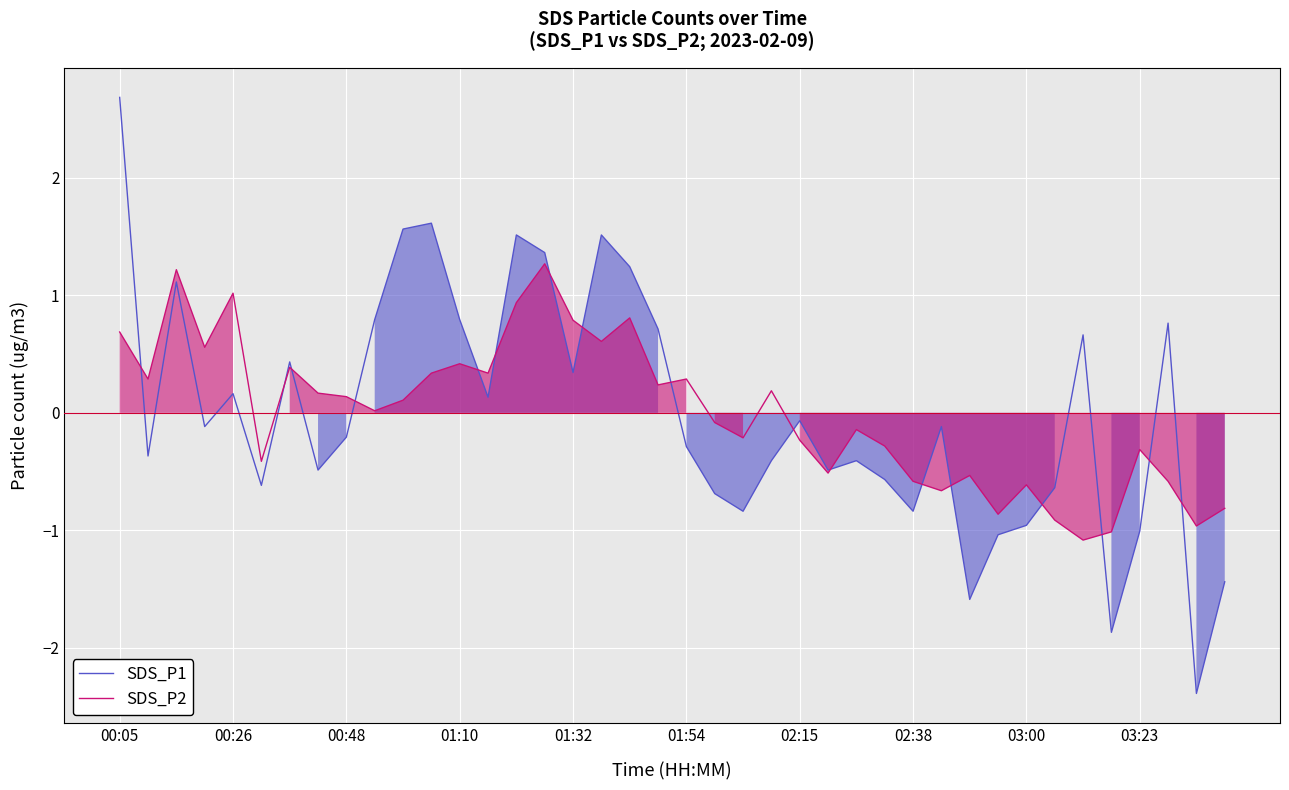

Is it true that SDS_P1 equals -0.6 at 03:23?

False